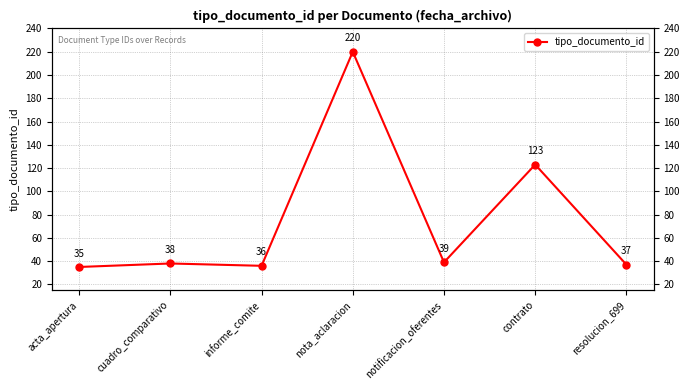

Reading left to right, what are all the values shown in this chart?

acta_apertura=35	cuadro_comparativo=38	informe_comite=36	nota_aclaracion=220	notificacion_oferentes=39	contrato=123	resolucion_699=37